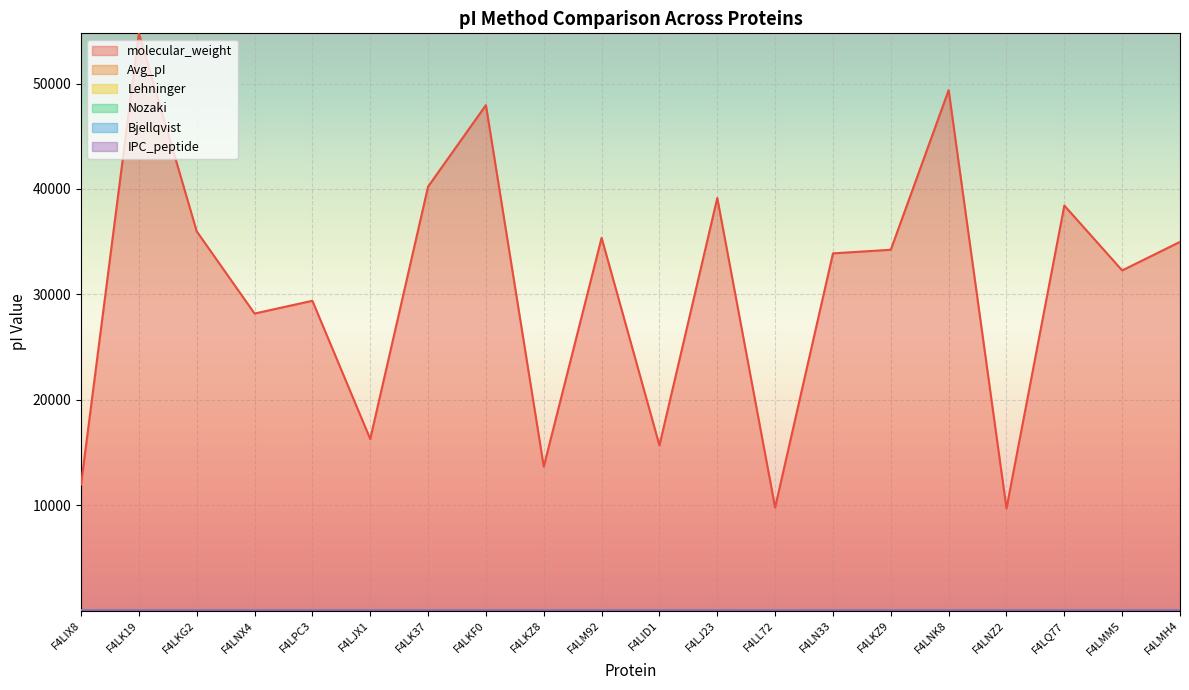

What are all the series names shown in the legend?

molecular_weight, Avg_pI, Lehninger, Nozaki, Bjellqvist, IPC_peptide